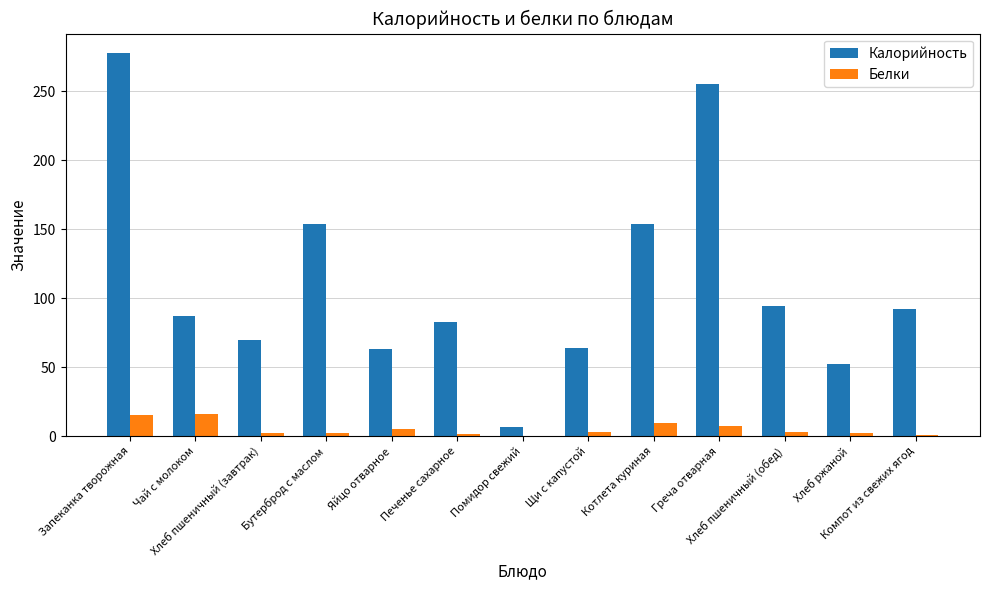

What is the sum of all Белки values?

68.6